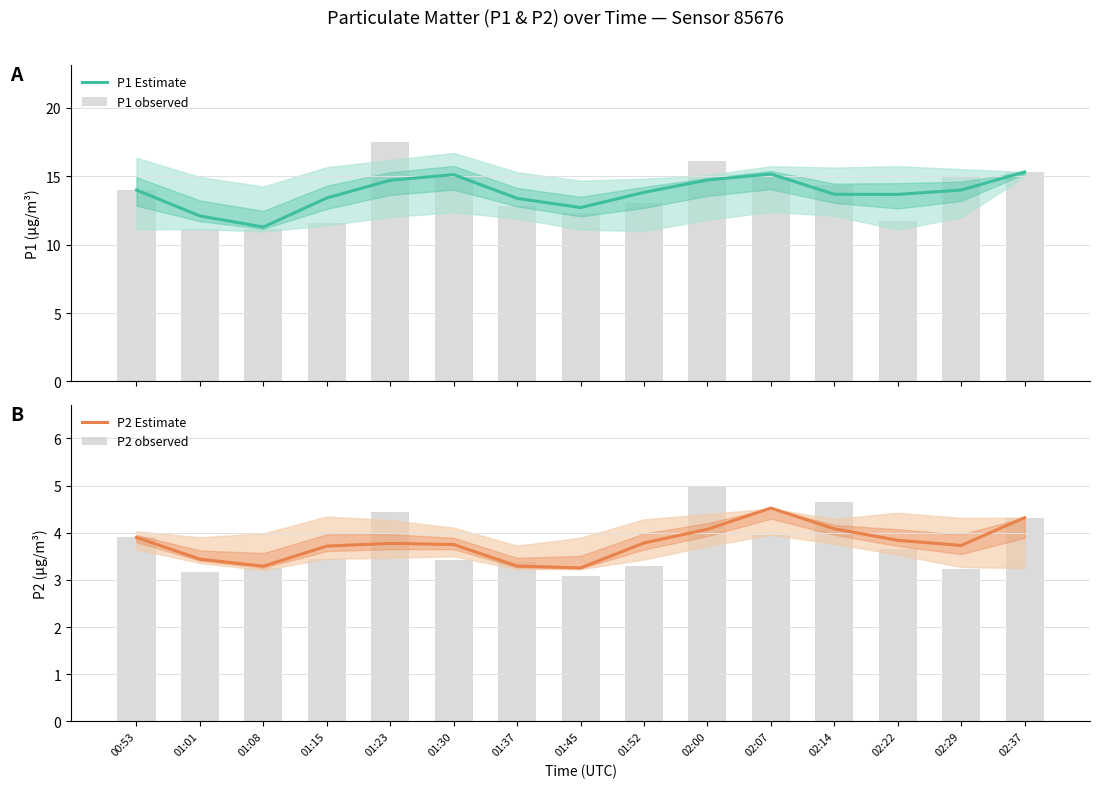

What is the label of the 1st bar from the right?

02:37